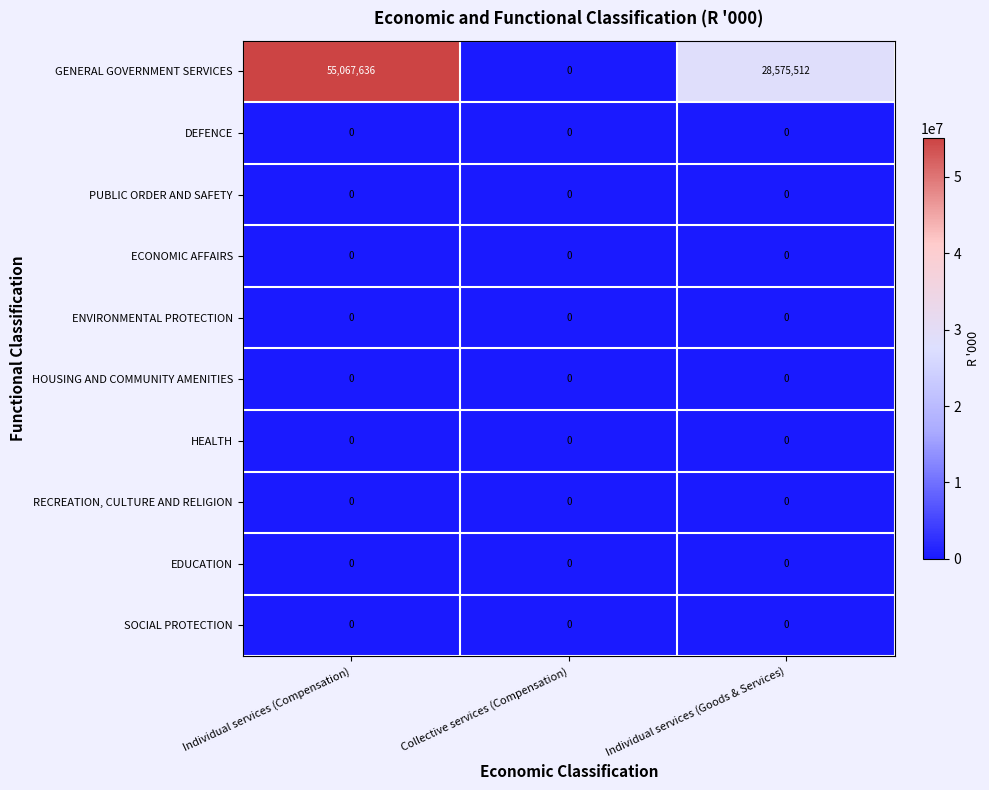

The HEALTH series shows 0 at Individual services (Compensation). True or false?

True